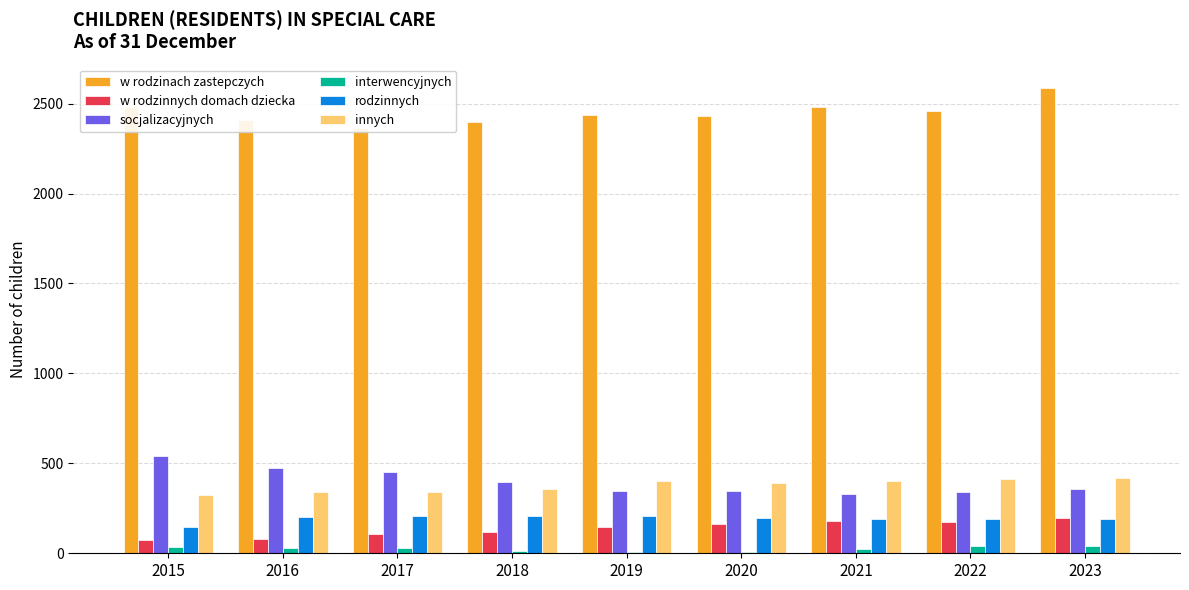

What is the total value across all series at 2023?

3791